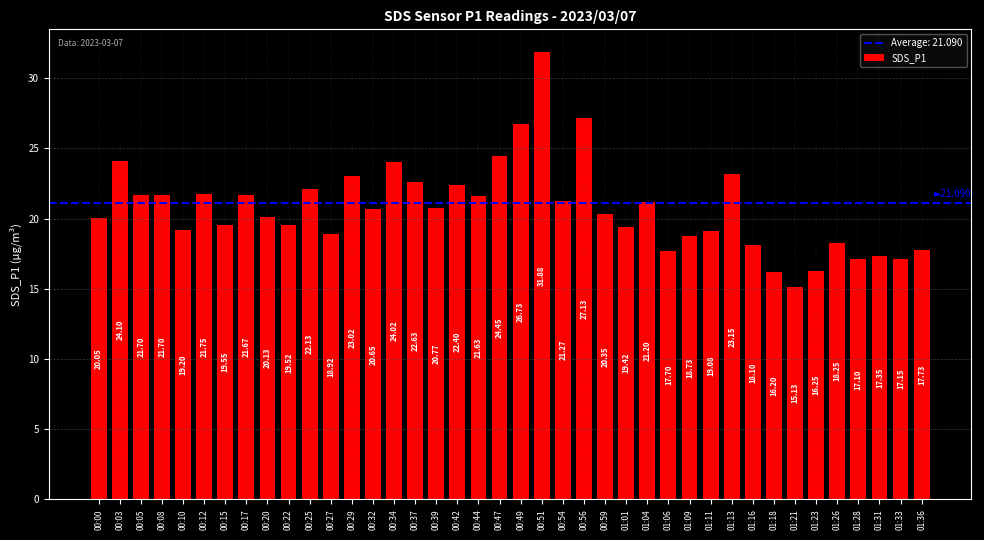

Count the number of data series in this chart.

1